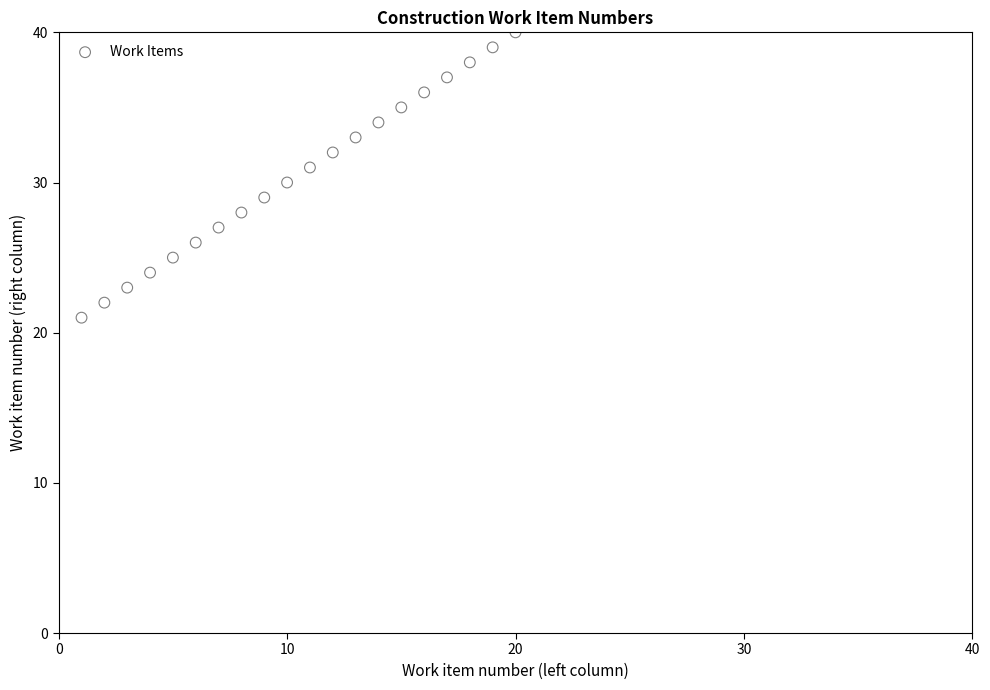

What is the range of X values (max minus min)?

19